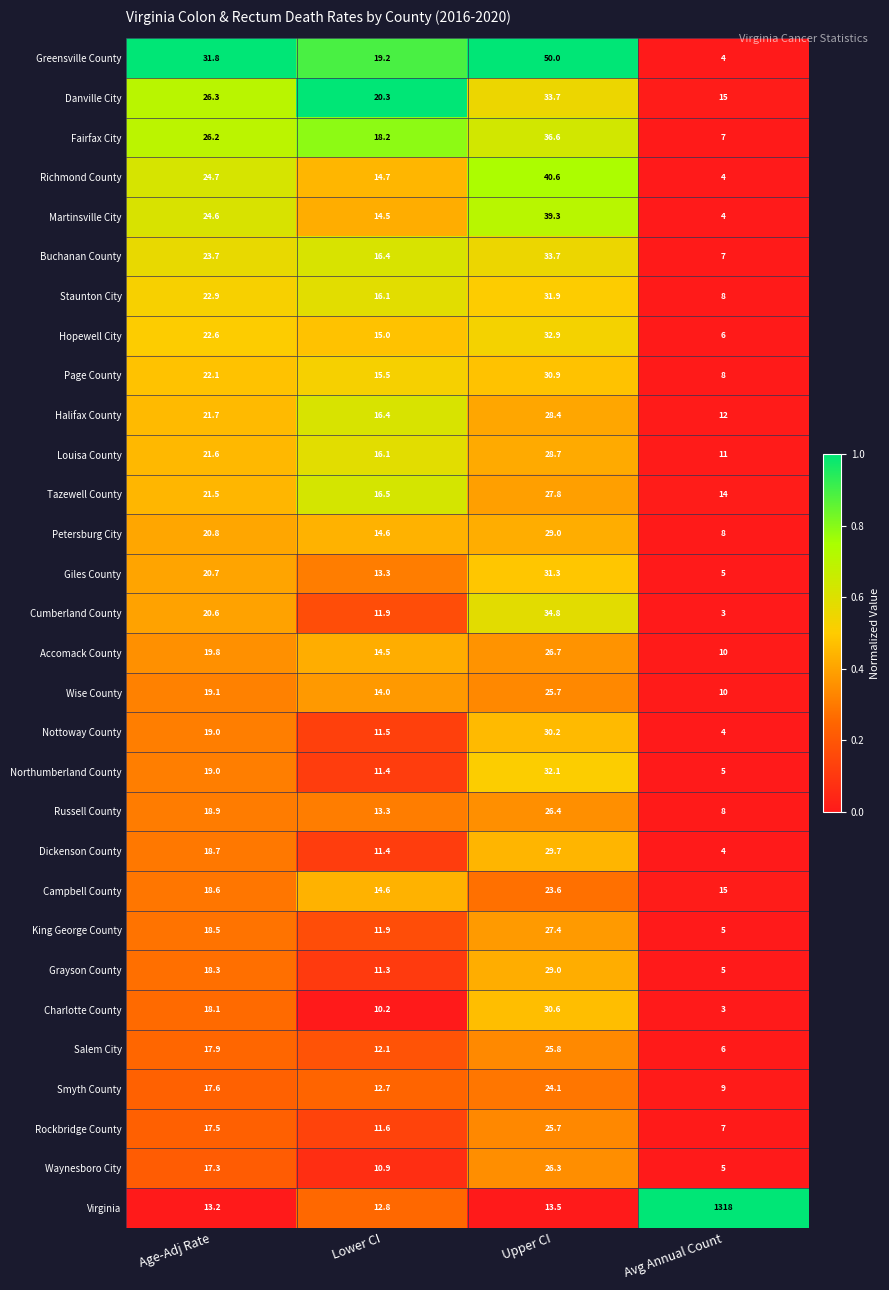

What is the sum of all Tazewell County values?

79.8